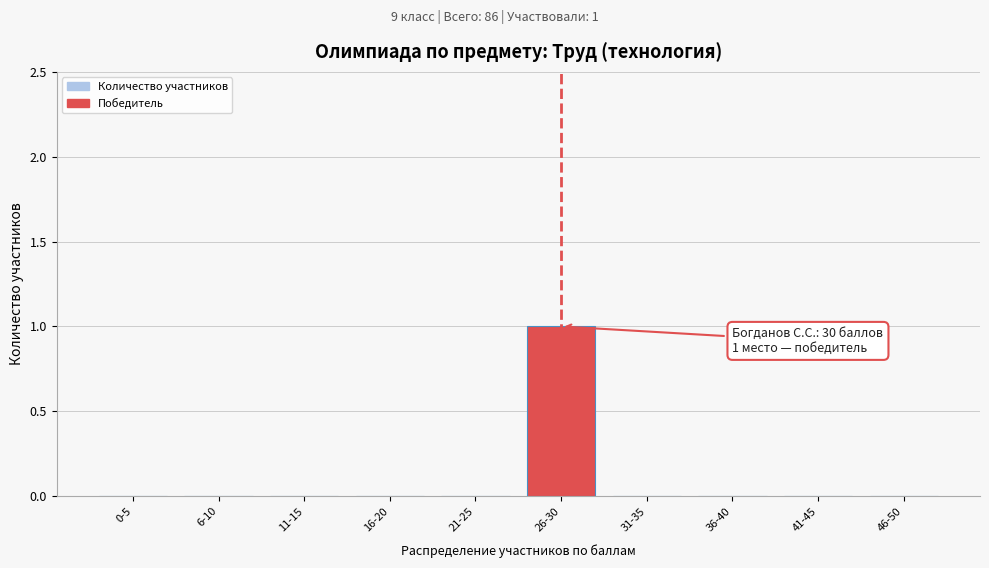

At which category does the chart reach its peak across all series?

26-30